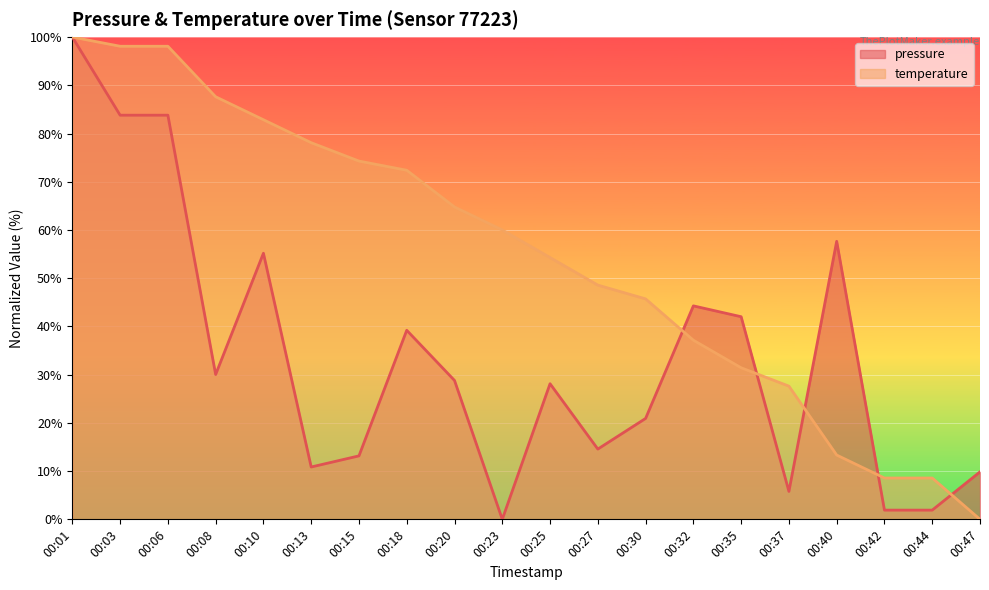

True or false: temperature and pressure intersect in this chart.

True